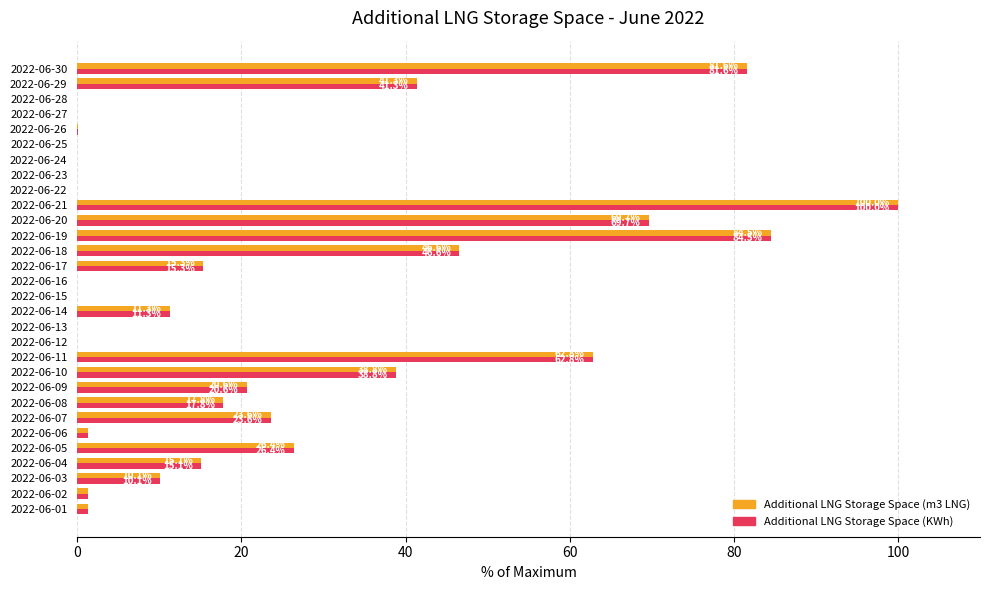

Is the value of Additional LNG Storage Space (m3 LNG) at 2022-06-09 greater than the value of Additional LNG Storage Space (KWh) at 2022-06-22?

Yes